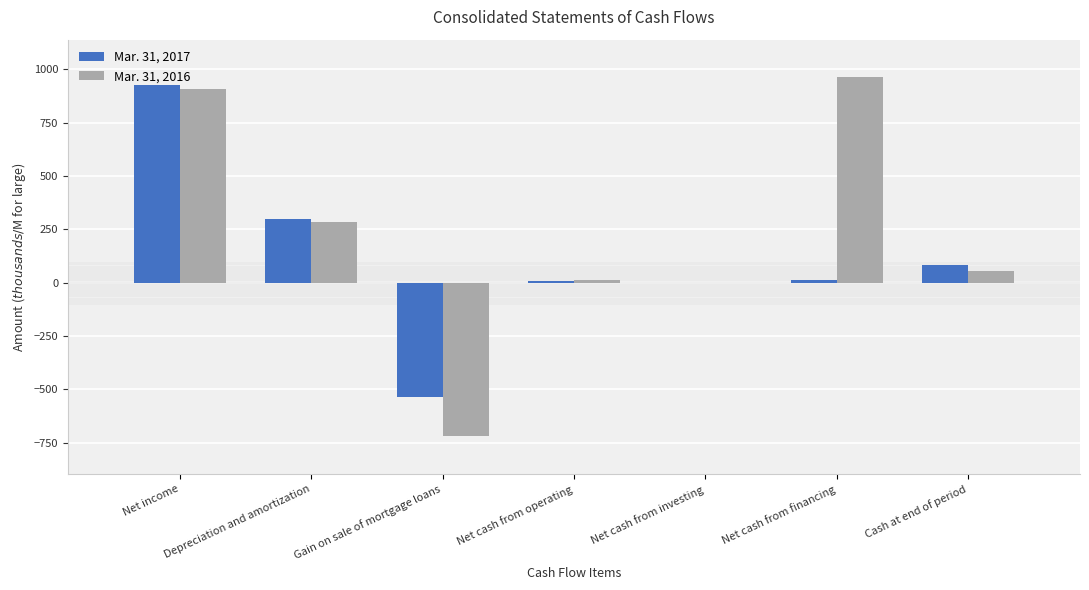

The value of Mar. 31, 2016 at Net cash from operating is 10.0. True or false?

True